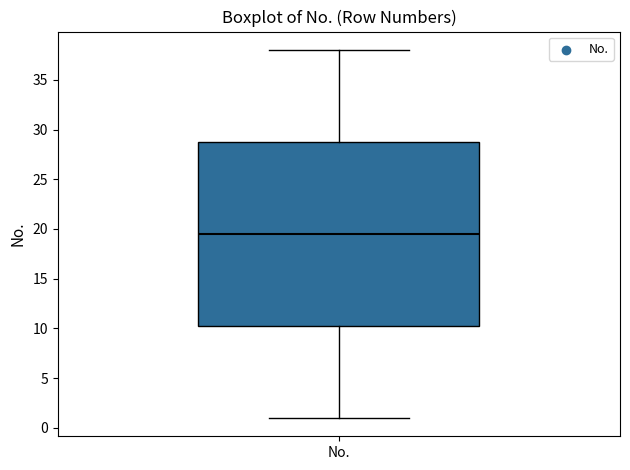

Read this box plot against the y-axis: the position of the median line, the range covered by the box, and the ends of both whiskers. The values are not printed on the chart, so give them approximately, as read against the axis.

median 19.5, box 10.5 to 29.0, whiskers 1.0 to 38.0